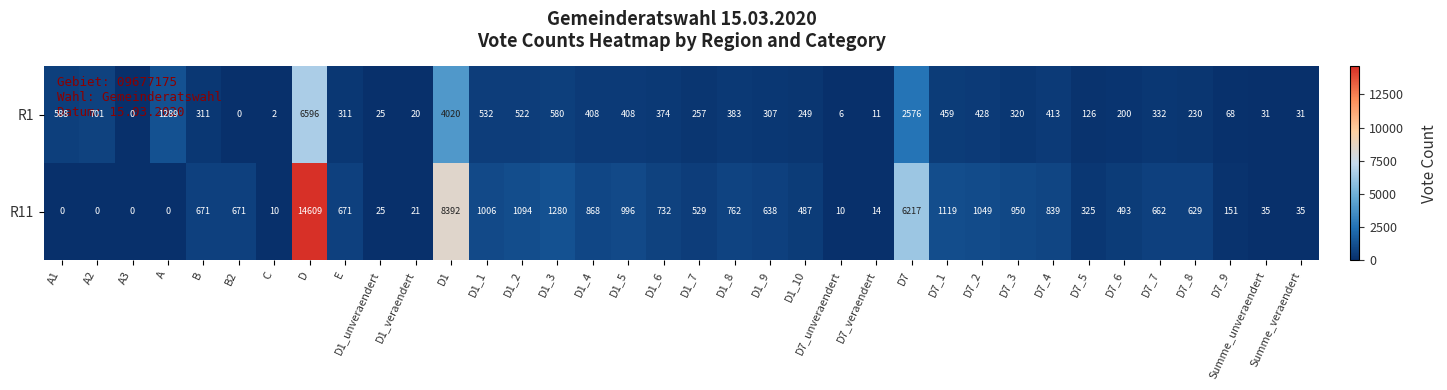

What is the difference between the second highest and minimum values in the R1 series?

4020